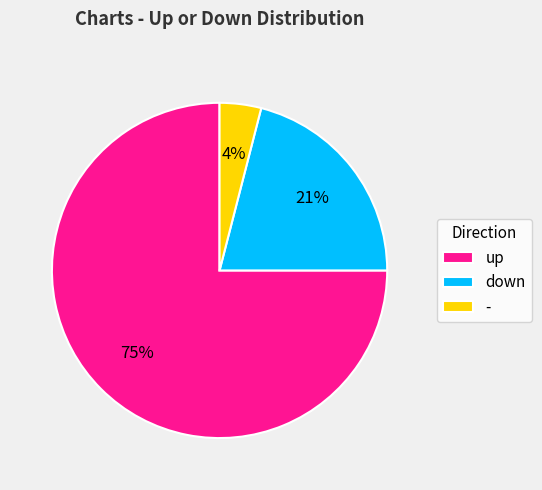

What percentage is the up slice, to the nearest percent?

75%